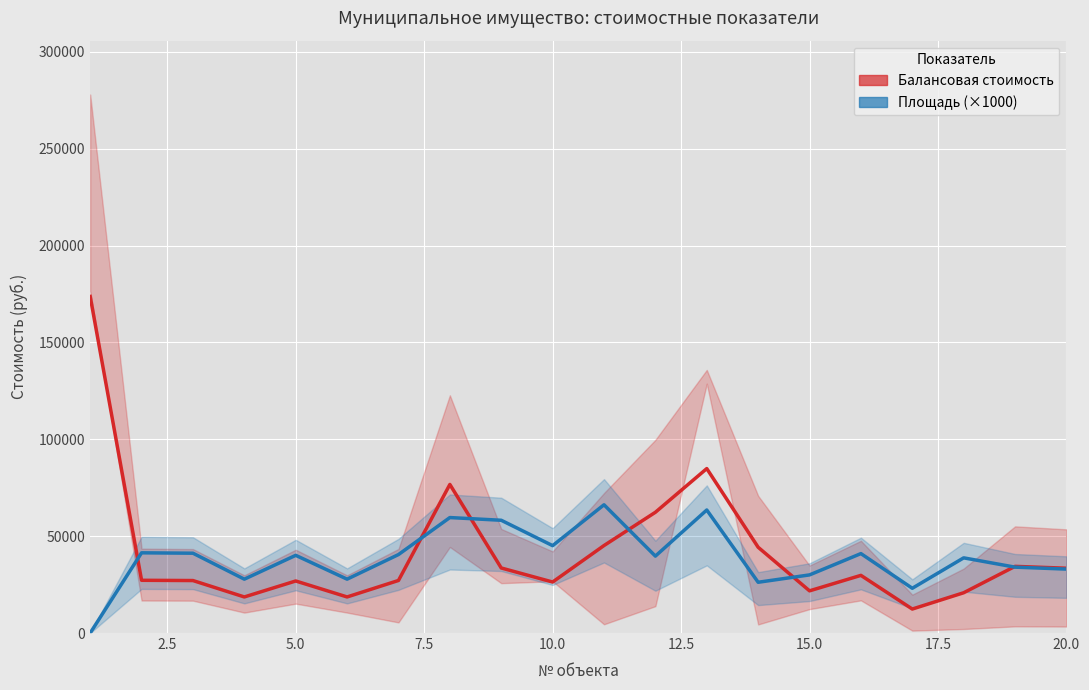

What is the highest value of the Балансовая стоимость series?

173715